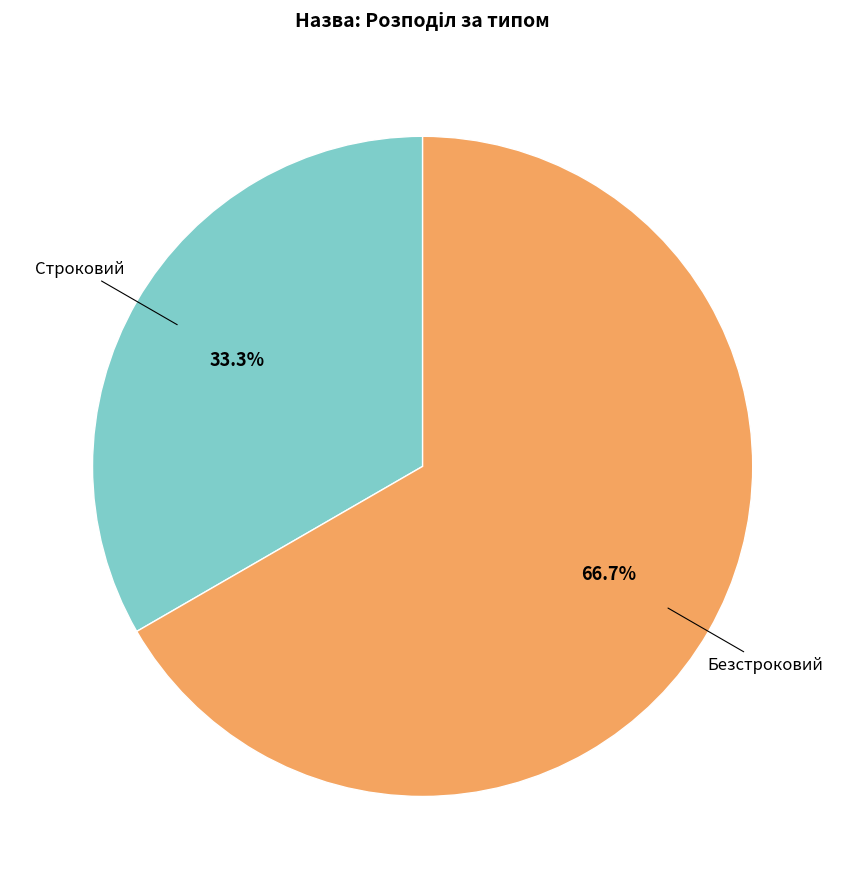

Is there any slice that represents more than half of the pie?

Yes